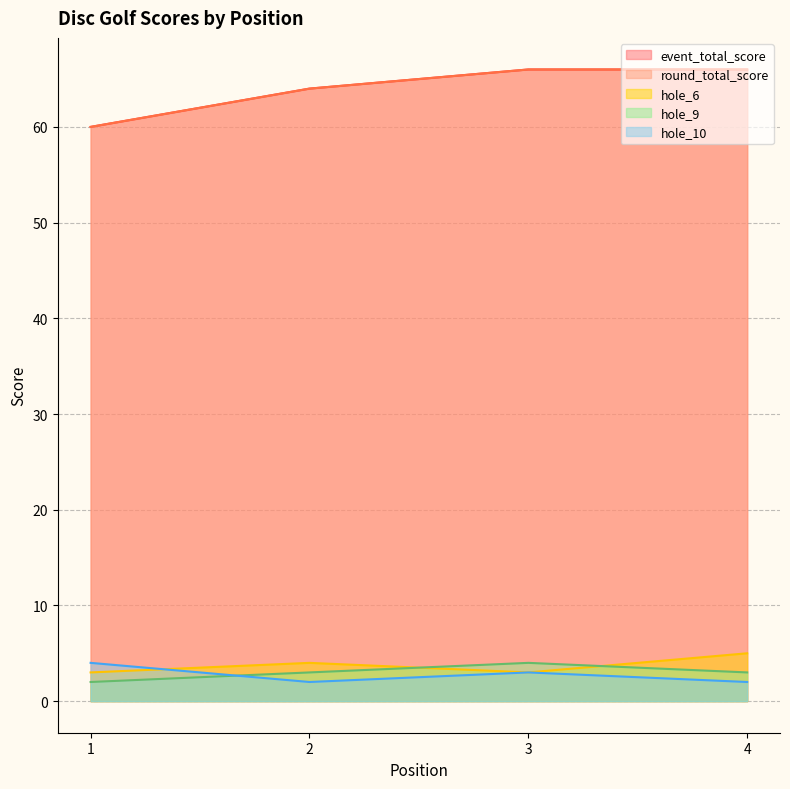

Count the round_total_score values in the range 64 to 66.

3